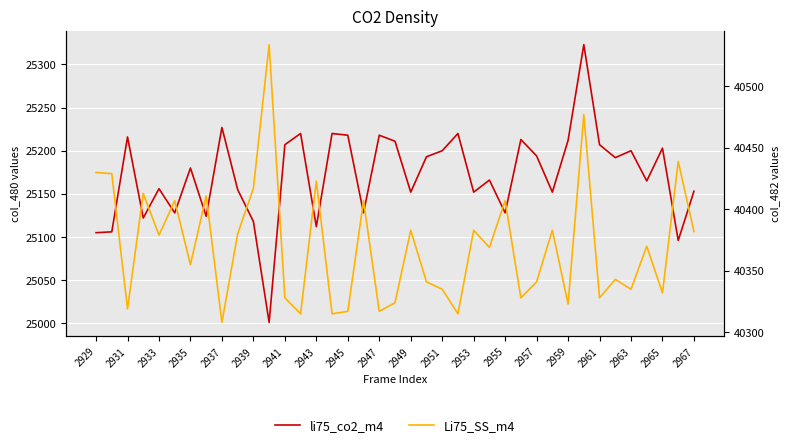

How many interior local peaks does the Li75_SS_m4 series have?

14